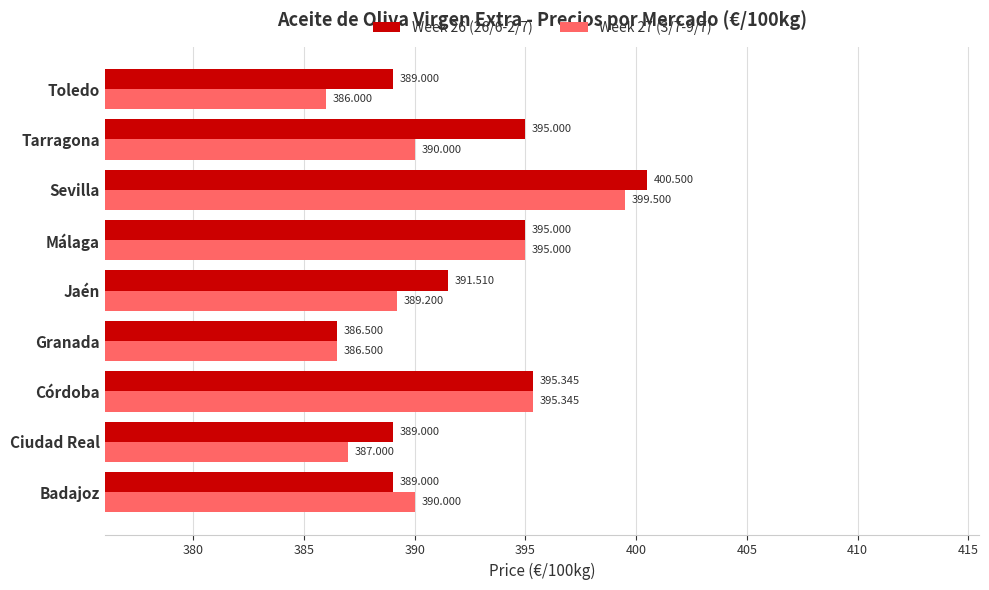

Which category has the lowest value across all series?

Toledo